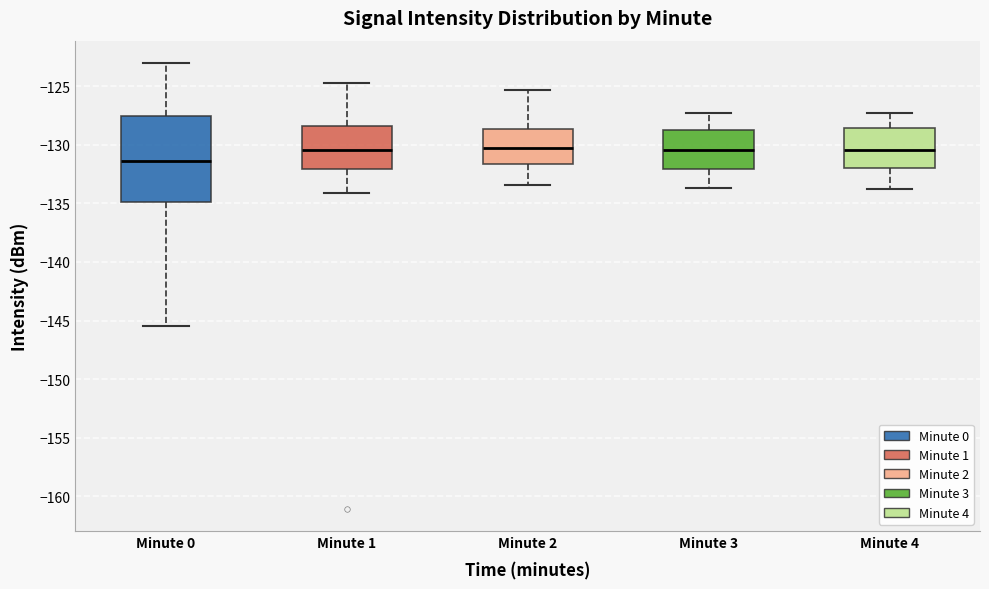

Which box is the tallest, from its lower edge to its upper edge?

Minute 0